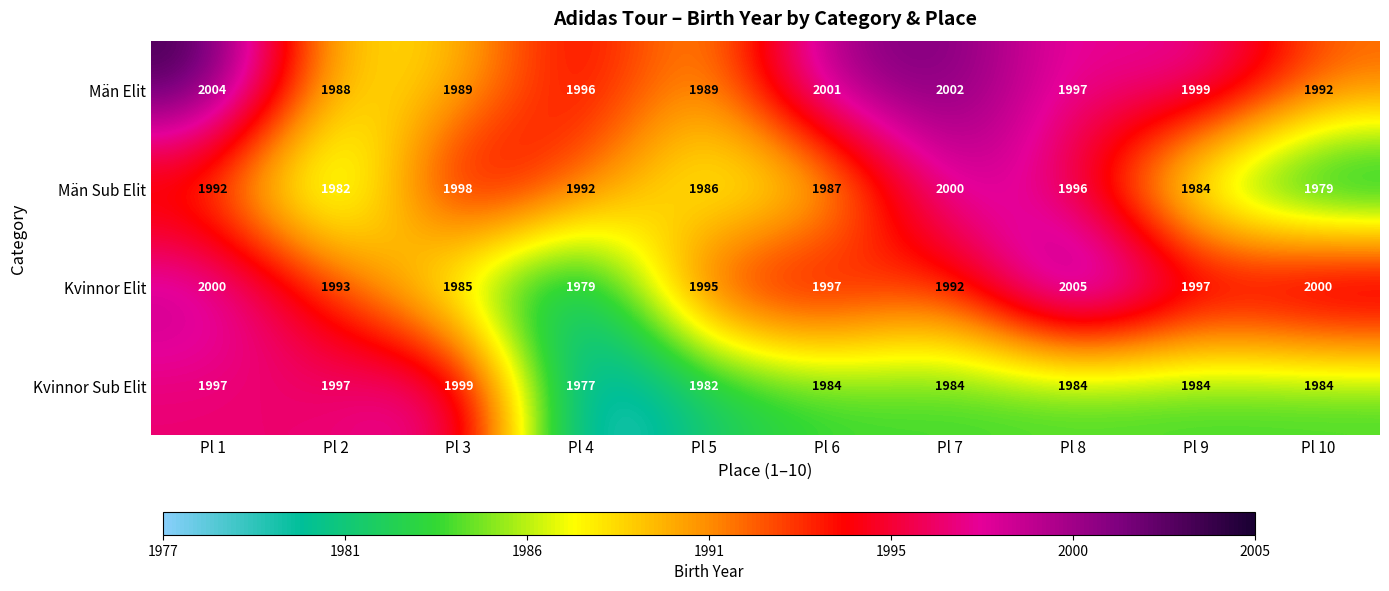

What value does the Kvinnor Sub Elit series have at Pl 7?

1984